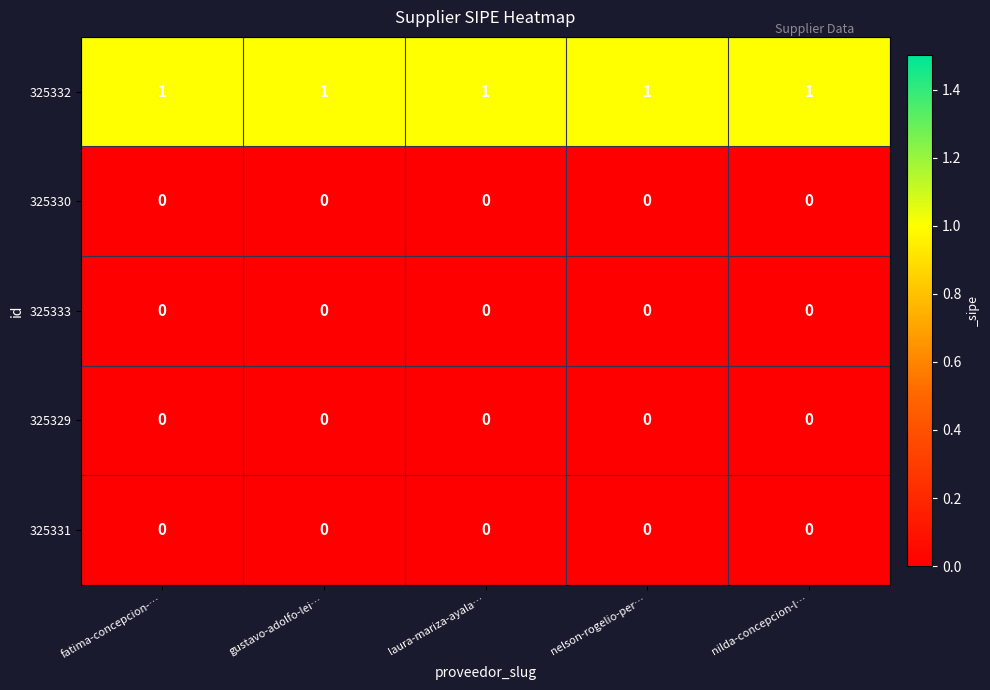

How many data points does each series have?

5